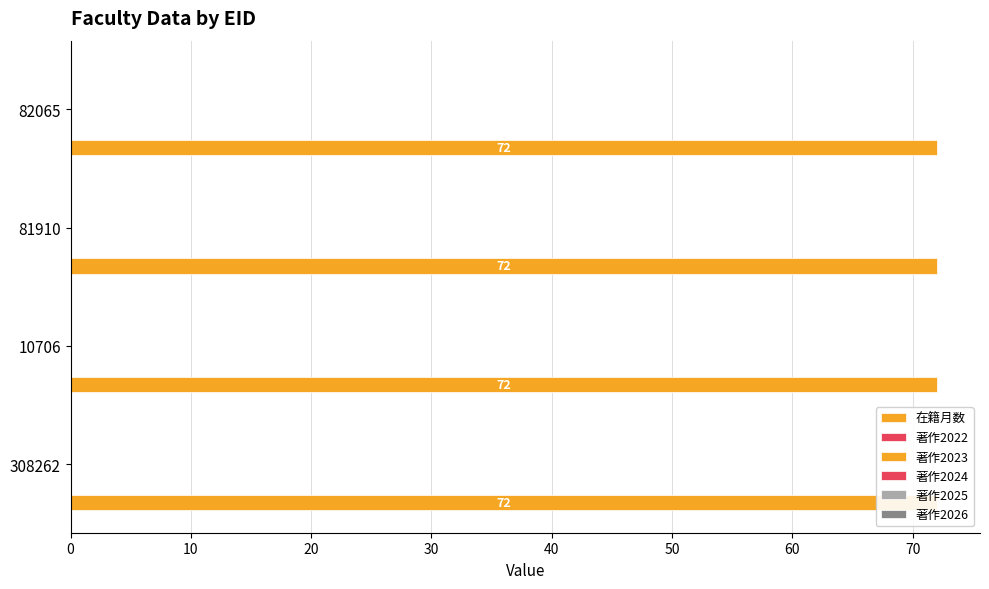

List the labels in order of 著作2026 value, largest first.

308262, 10706, 81910, 82065